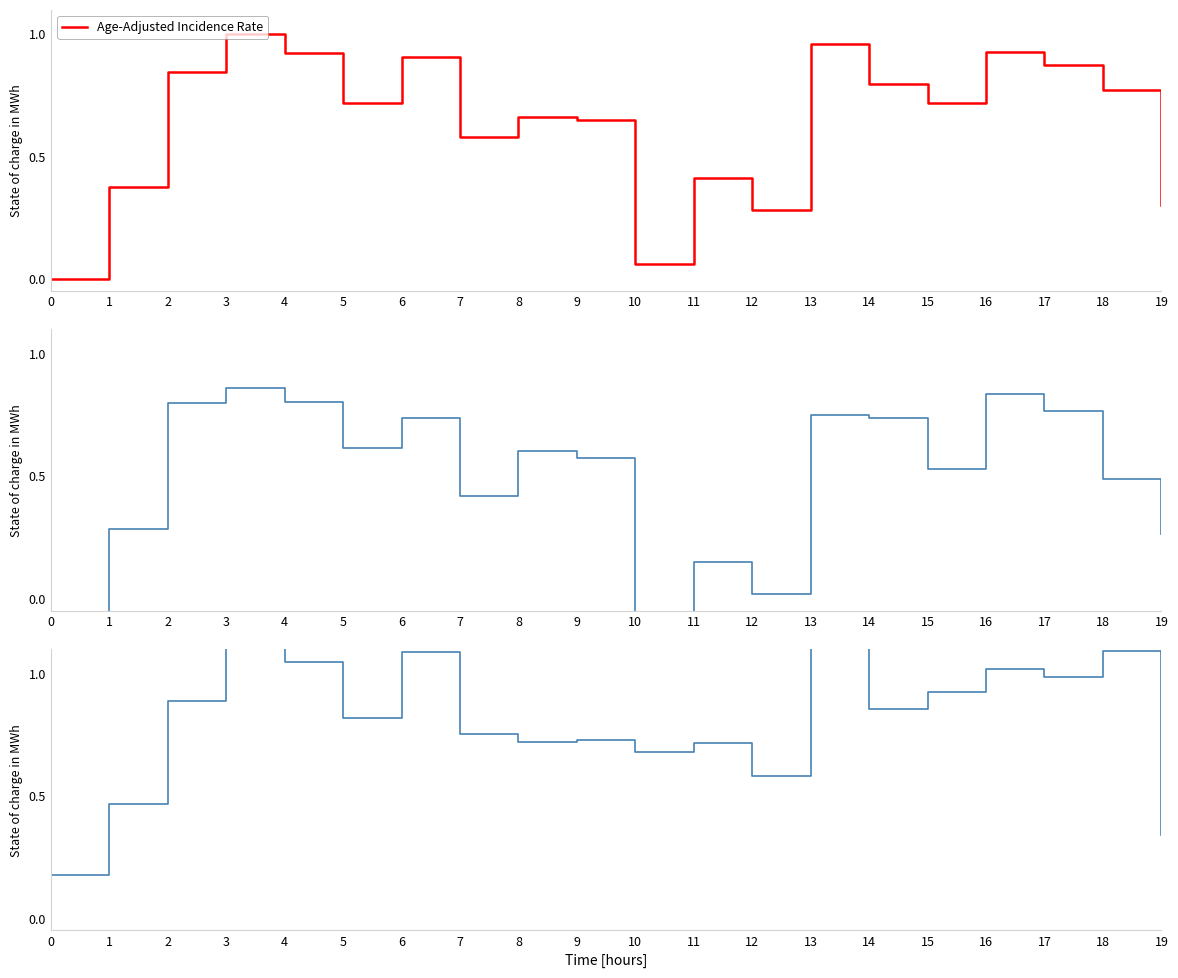

Between 17 and 19, which is larger?

17